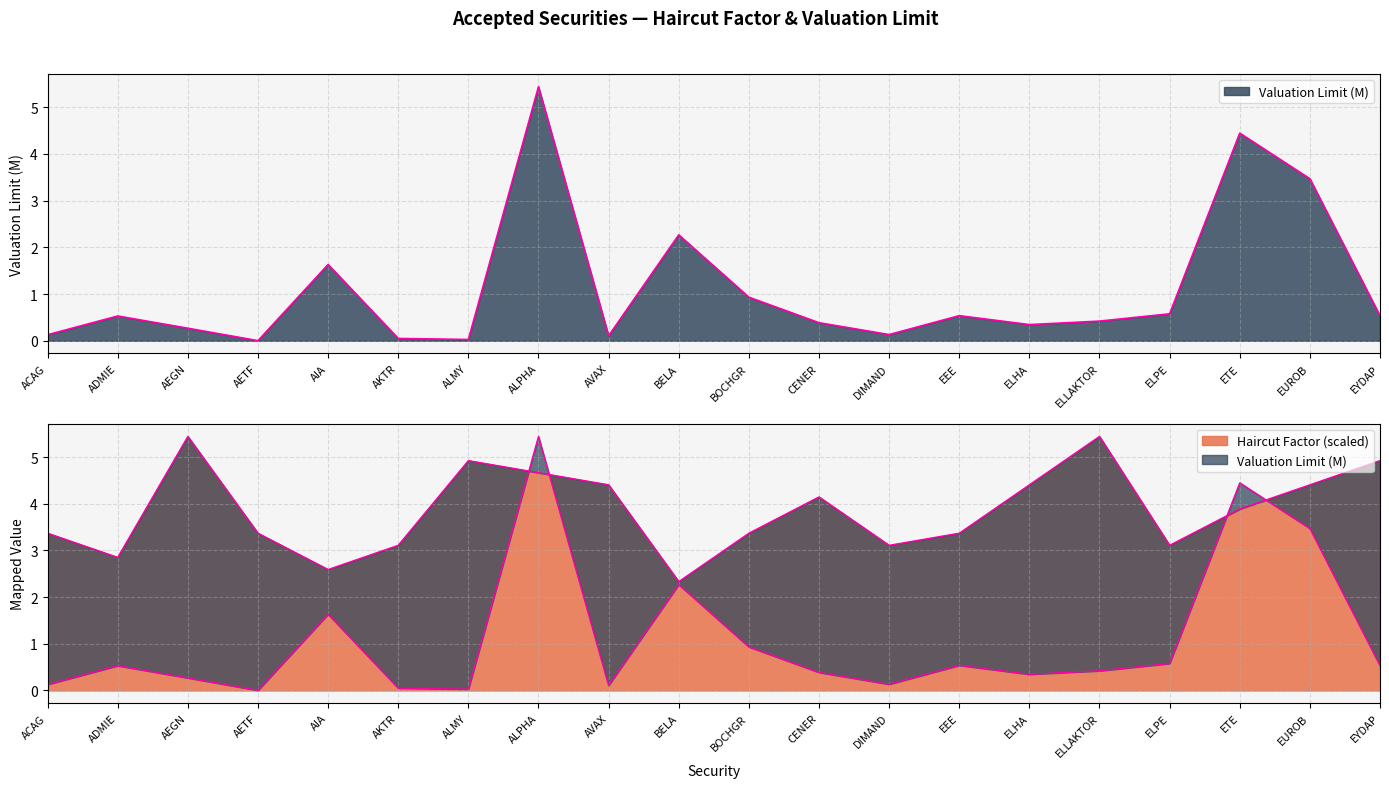

Rank the series by their maximum value, from lowest to highest.

Haircut Factor, Valuation Limit (M)